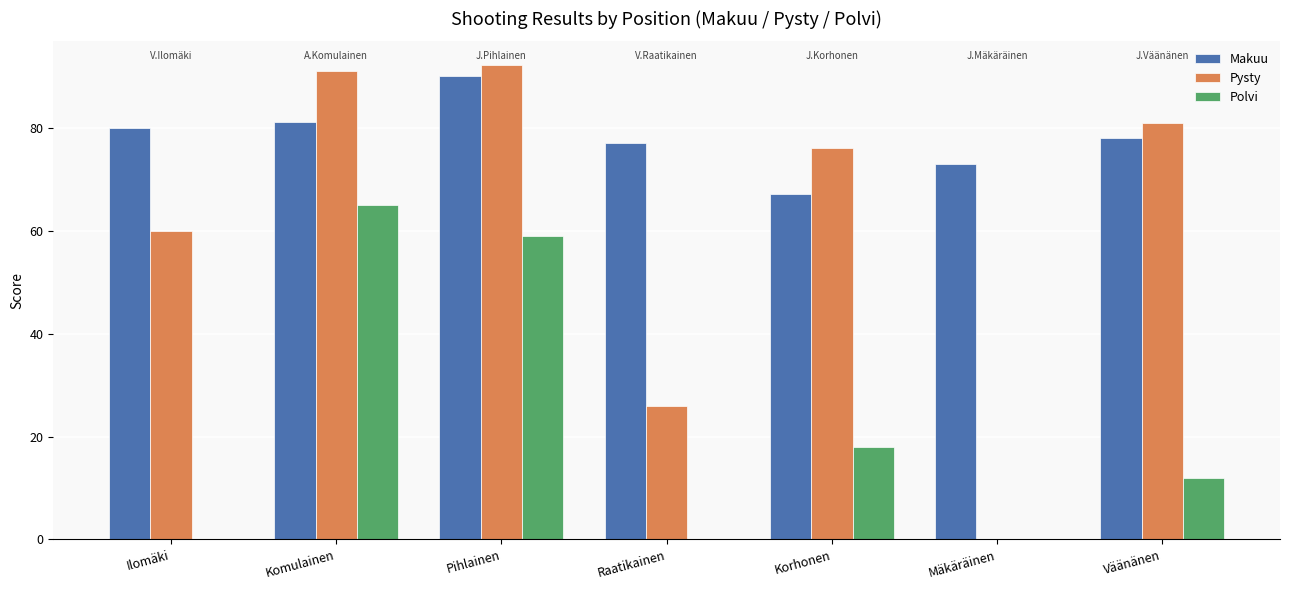

At which label does Pysty reach its peak?

Pihlainen